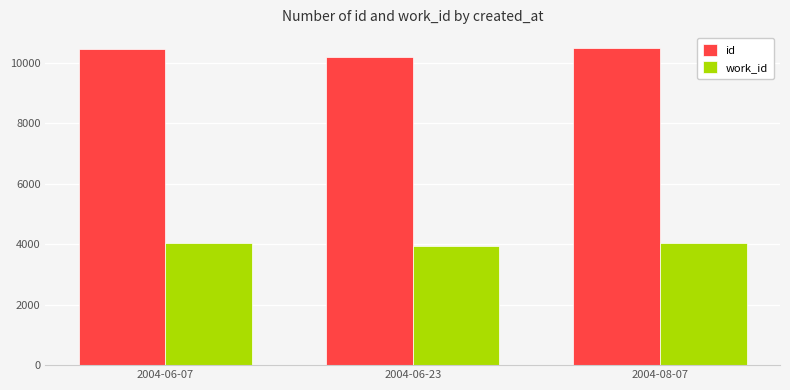

What is the label of the 3rd bar from the left?

2004-08-07